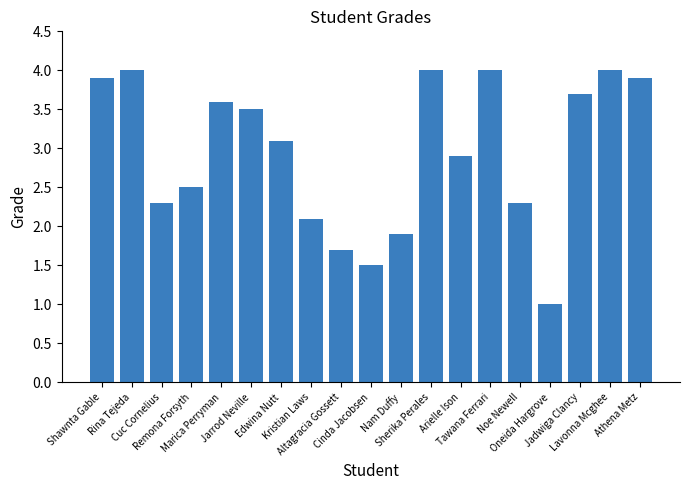

How many categories are shown in the chart?

19